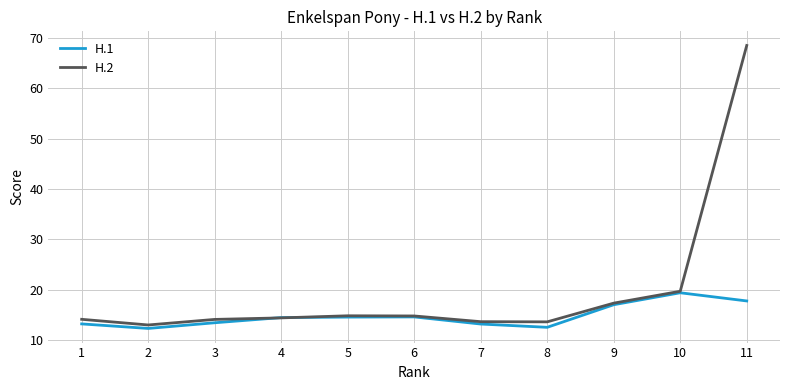

What are all the series names shown in the legend?

H.1, H.2